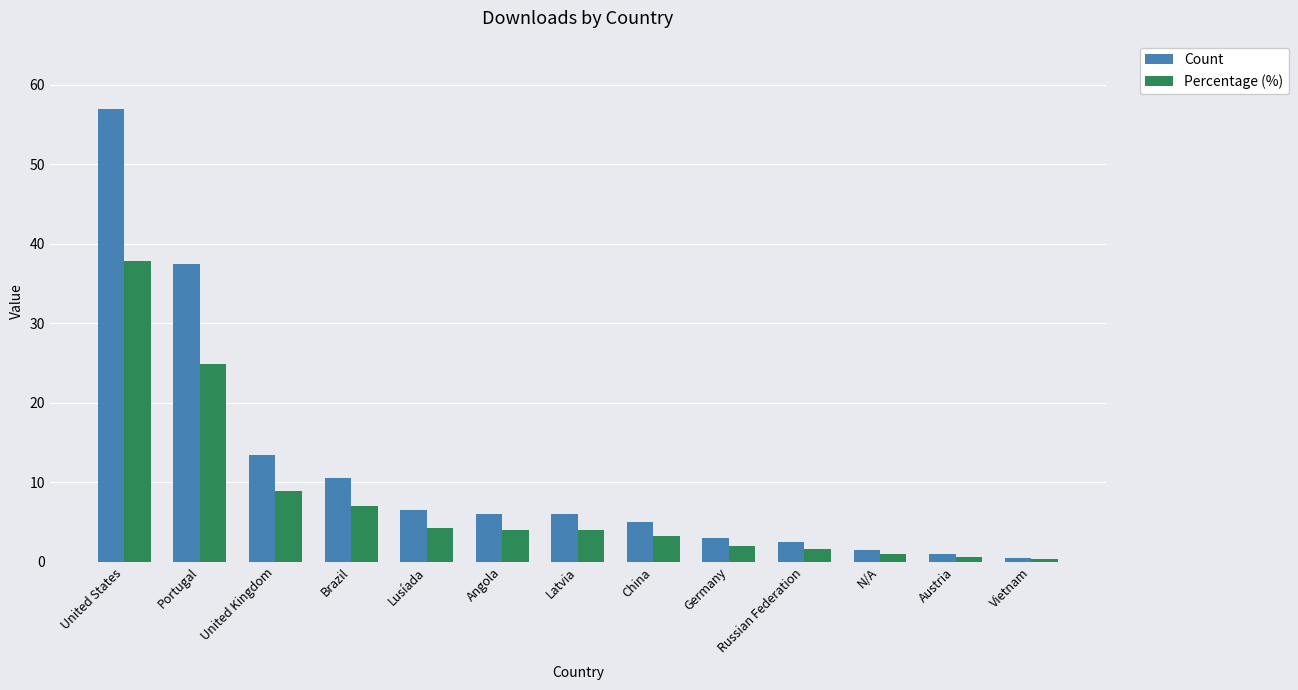

Rank the series by their maximum value, from lowest to highest.

Percentage (%), Count